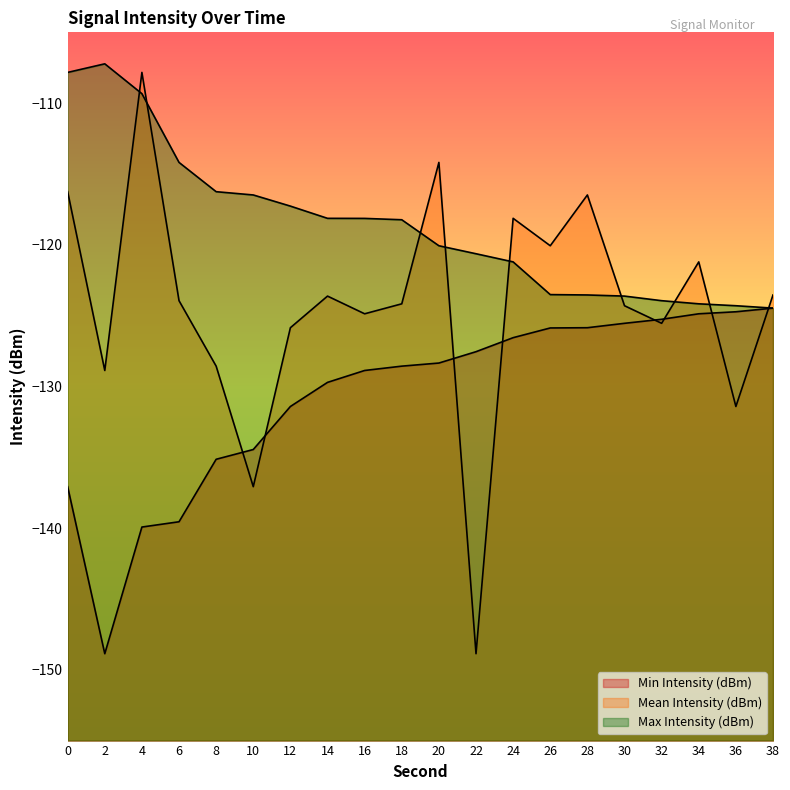

Which has a higher value, 36 or 14?

36